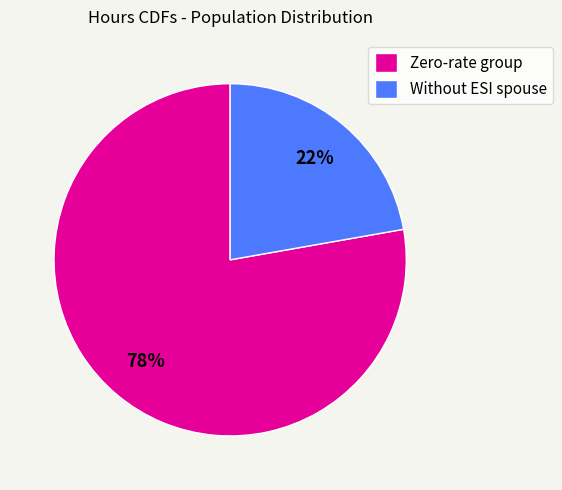

What percentage is the Without ESI spouse slice, to the nearest percent?

22%